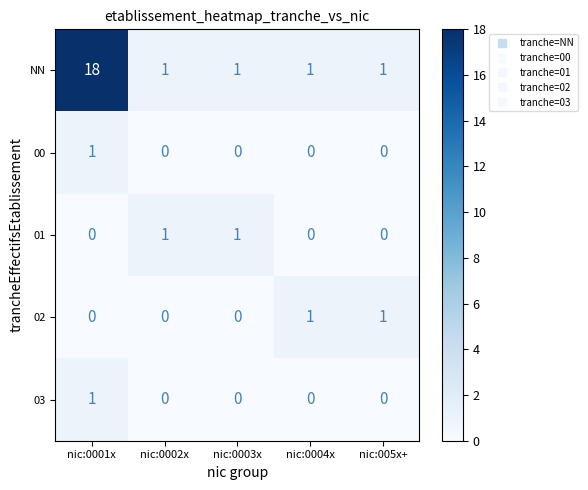

Which series has the largest range (max minus min)?

NN